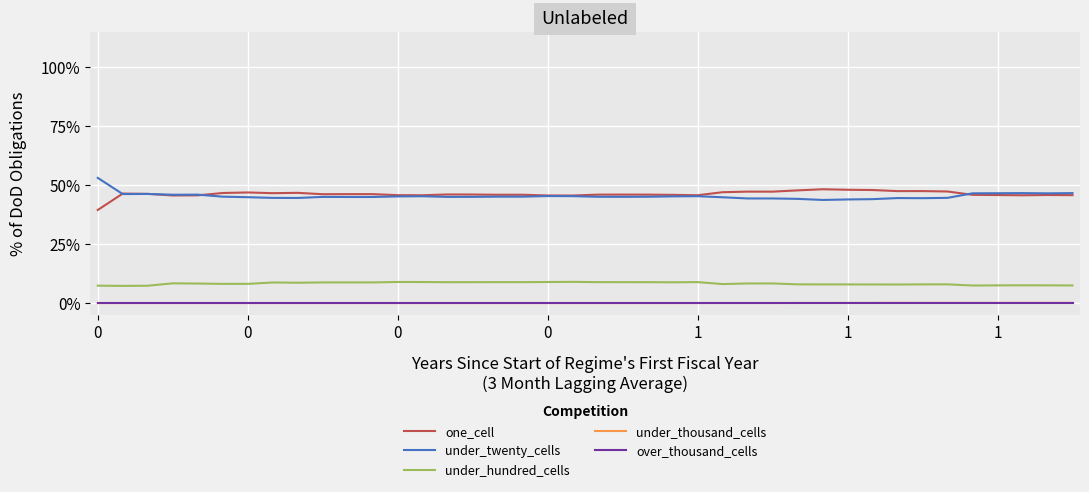

What is the highest value of the under_hundred_cells series?

9.0